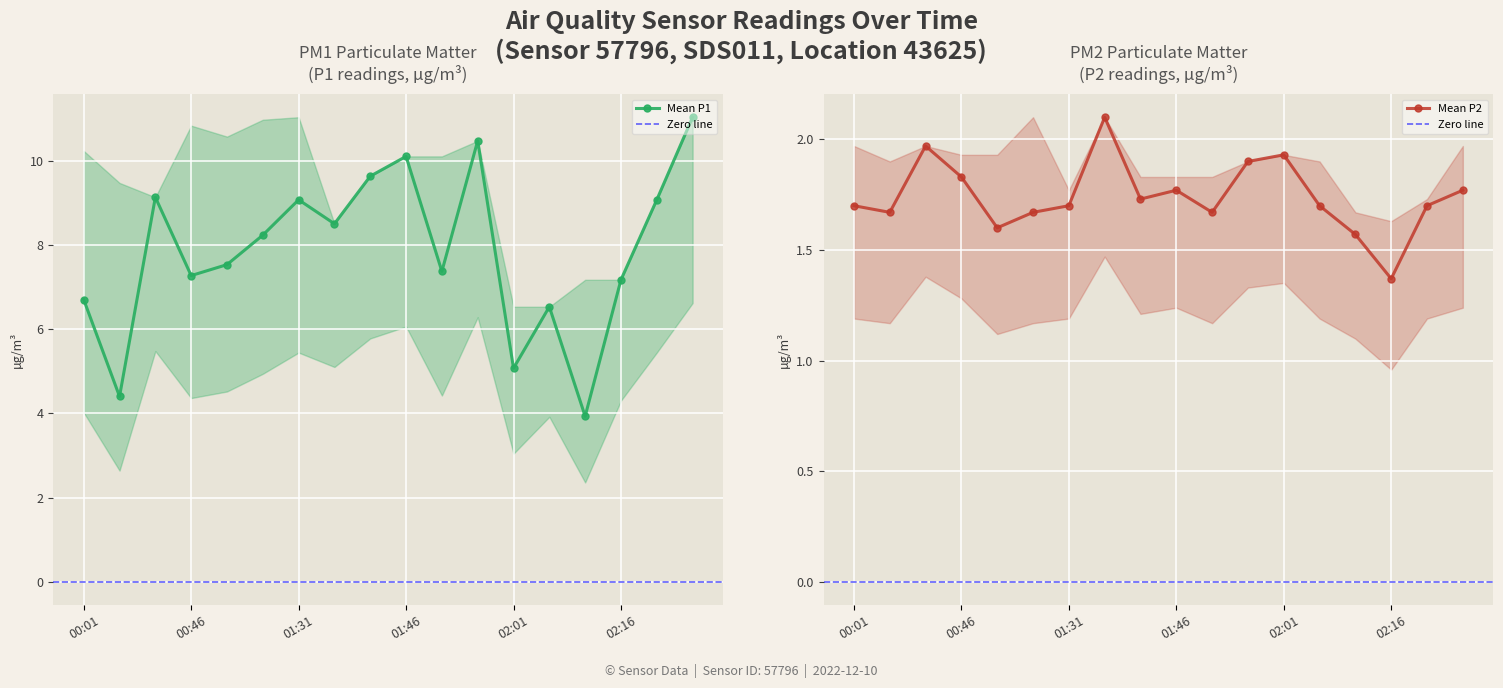

What is the label of the 16th point from the right?

00:31